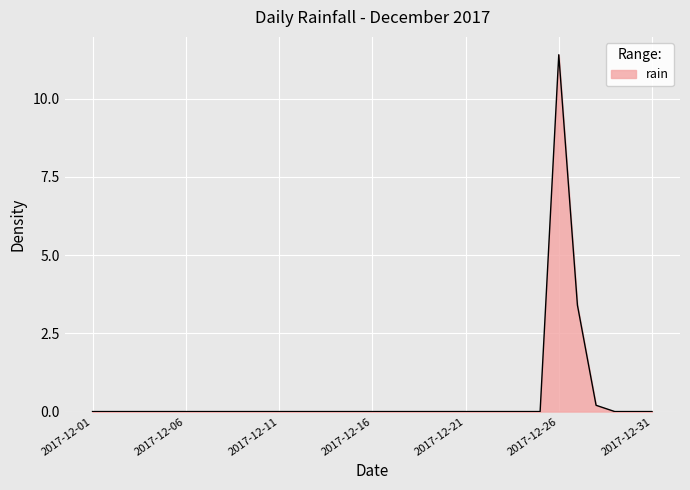

What is the difference between the maximum and minimum values?

11.4